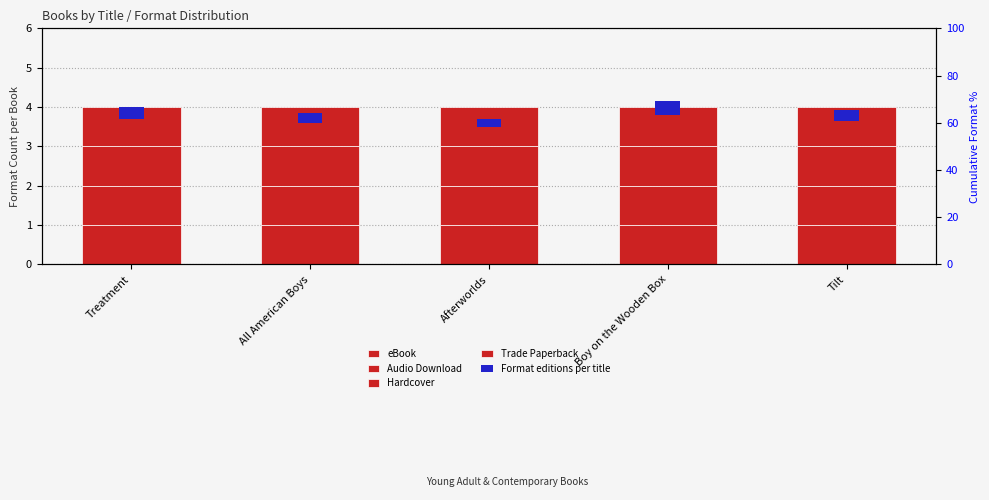

Rank the categories by Audio Download value from highest to lowest.

Treatment, All American Boys, Afterworlds, Boy on the Wooden Box, Tilt